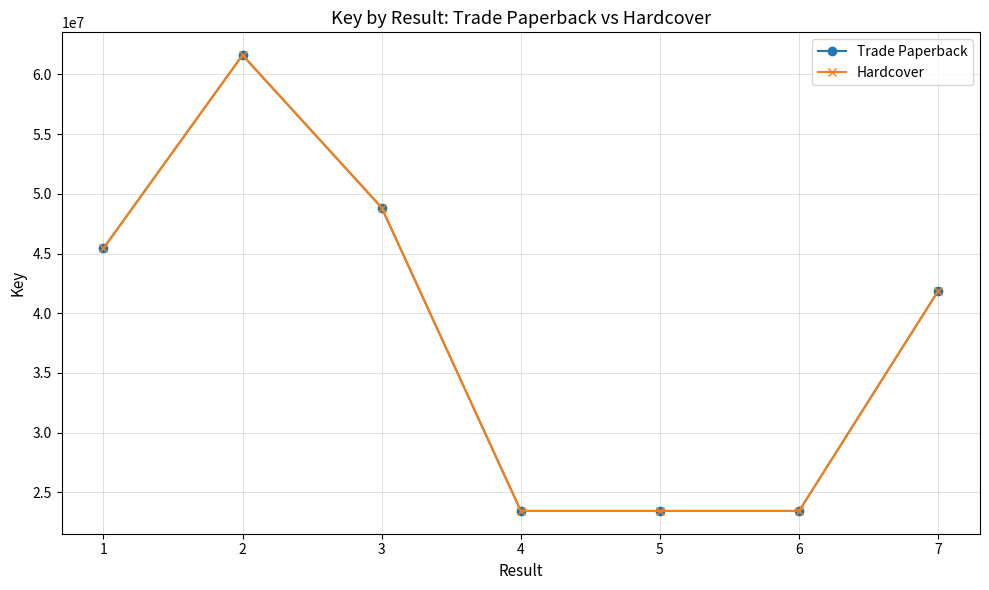

Does the chart have visible grid lines?

Yes